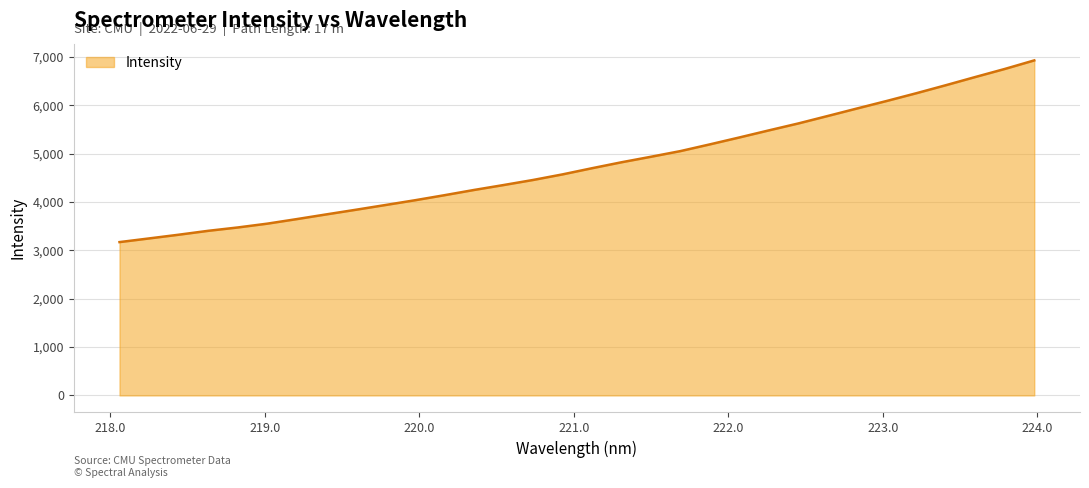

What is the difference between the maximum and minimum values?

3758.4